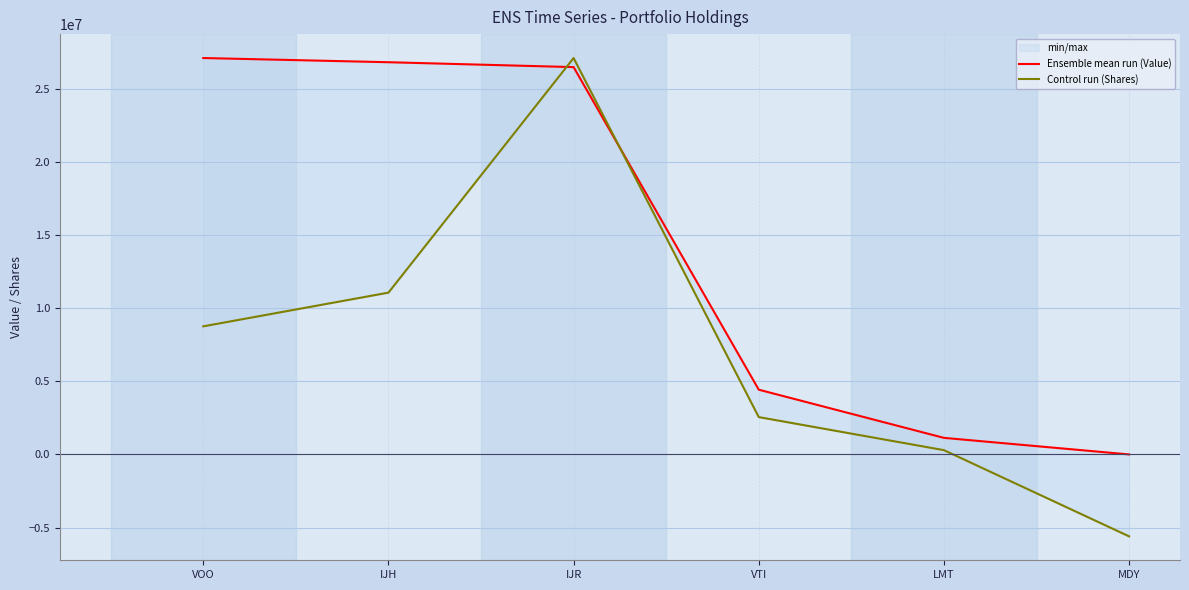

Which series has the largest range (max minus min)?

Control run (Shares)